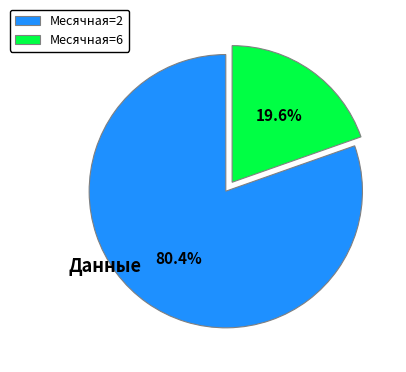

Count the number of slices in the pie.

2